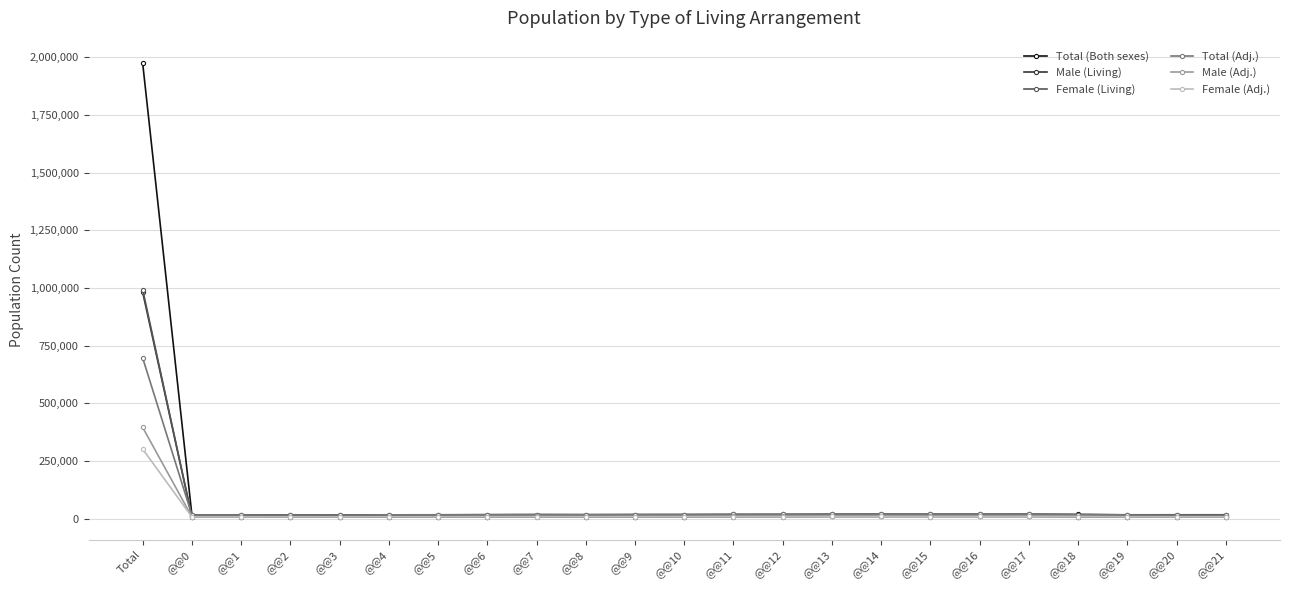

True or false: Male (Adj.) has more than 1 points higher than both neighbors.

True